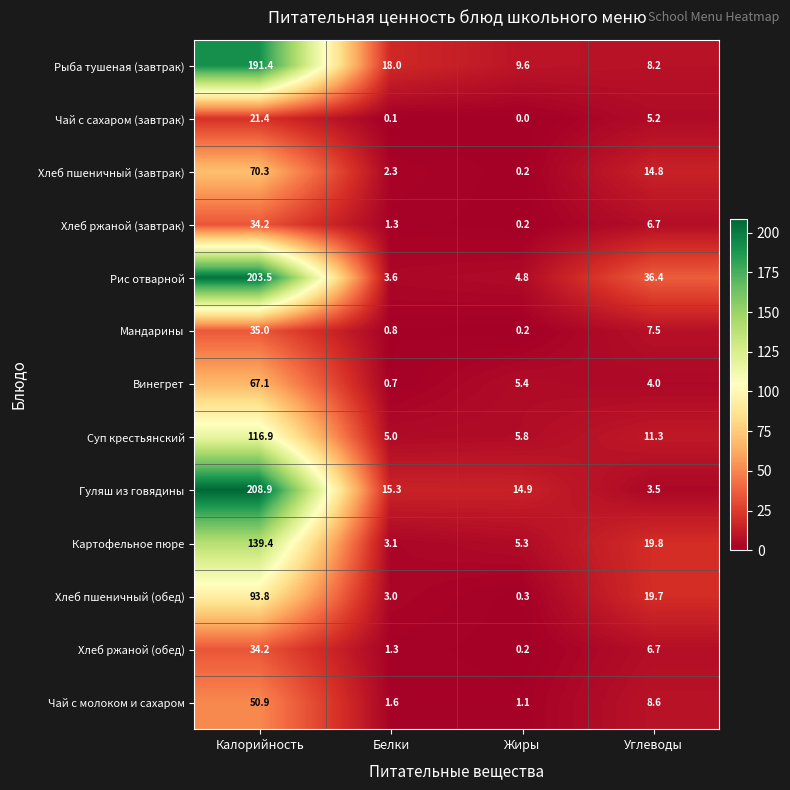

What is the average value of the Рыба тушеная (завтрак) series?

56.8